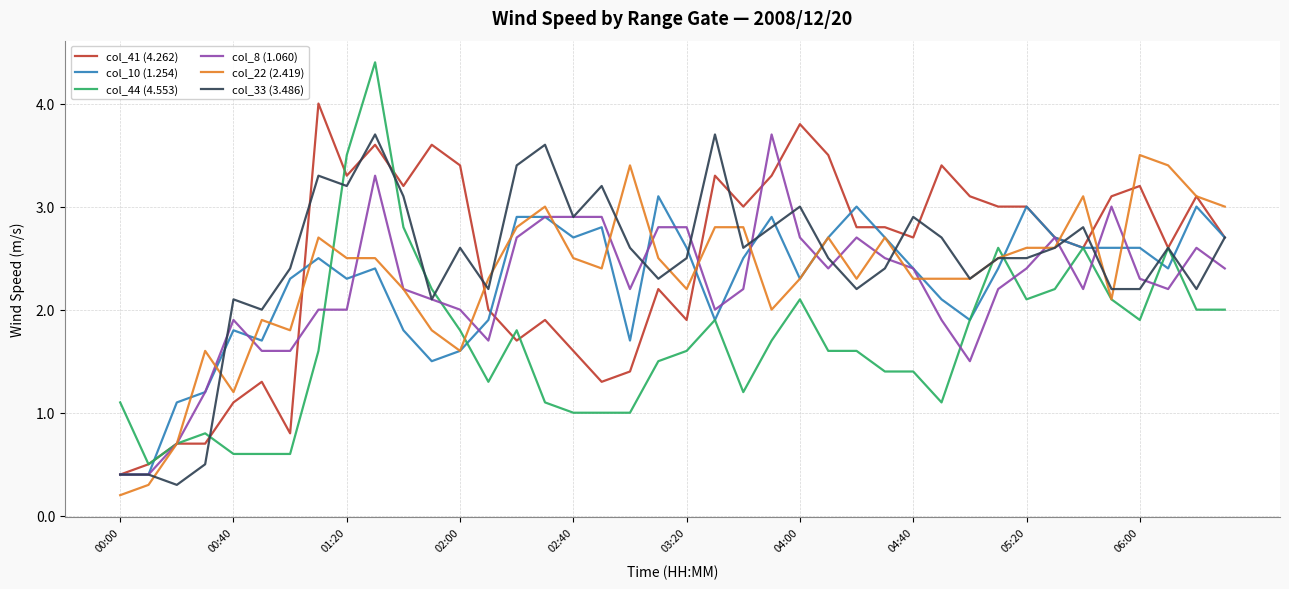

True or false: col_33 (3.486) and col_8 (1.060) intersect in this chart.

True